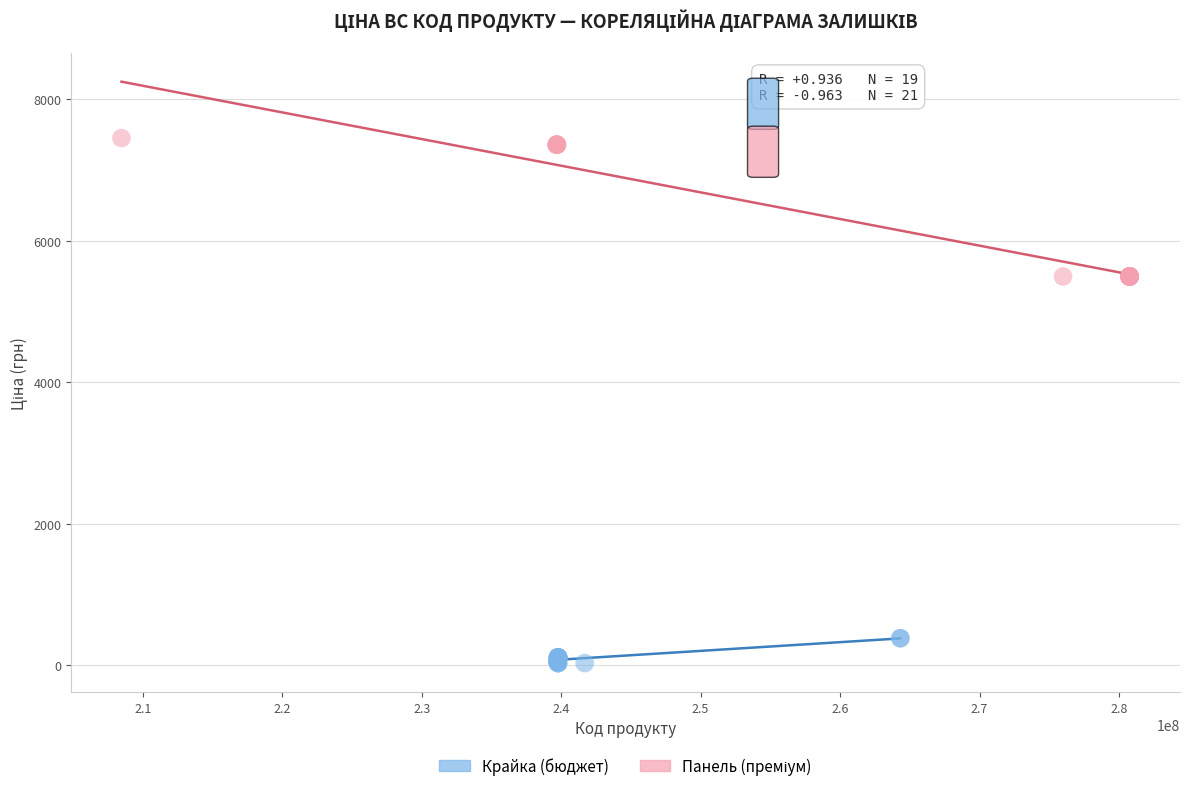

Which series contains the lowest Y value?

Крайка (бюджет)